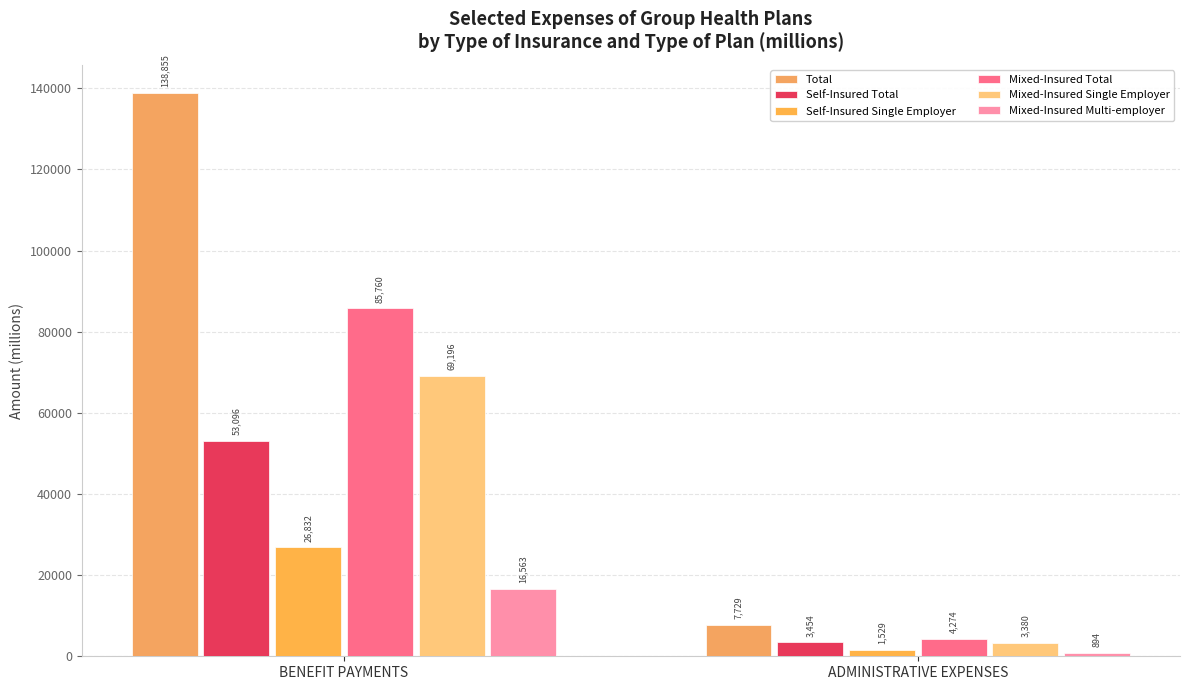

What is the difference between the Self-Insured Total values at ADMINISTRATIVE EXPENSES and BENEFIT PAYMENTS?

49642